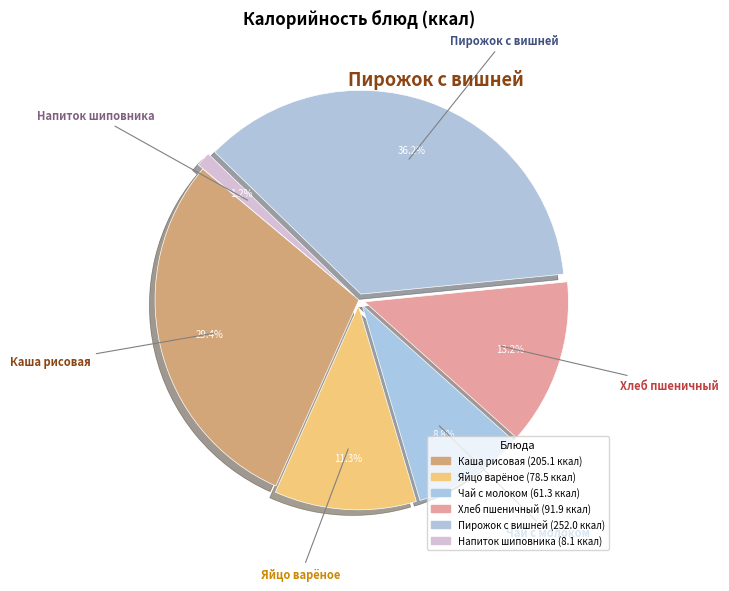

How many segments does this pie chart have?

6